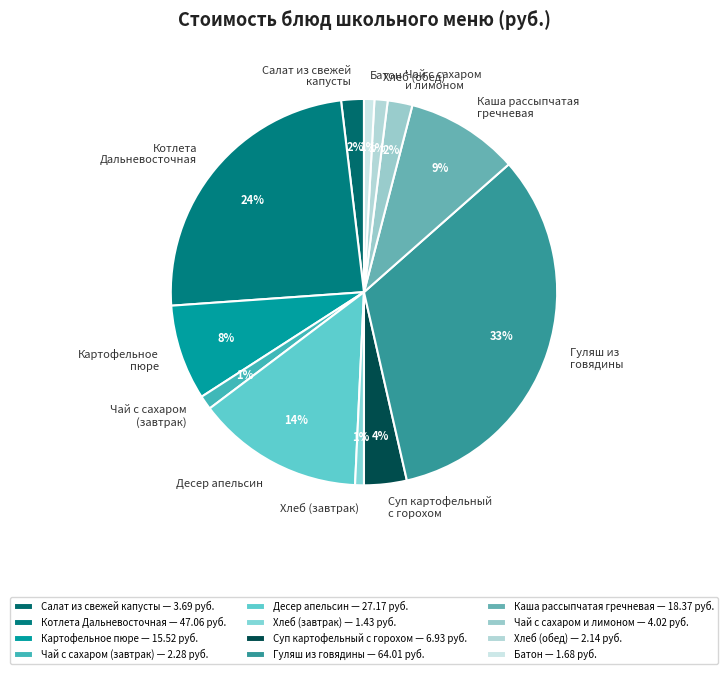

Does Батон account for over 50% of the chart?

No